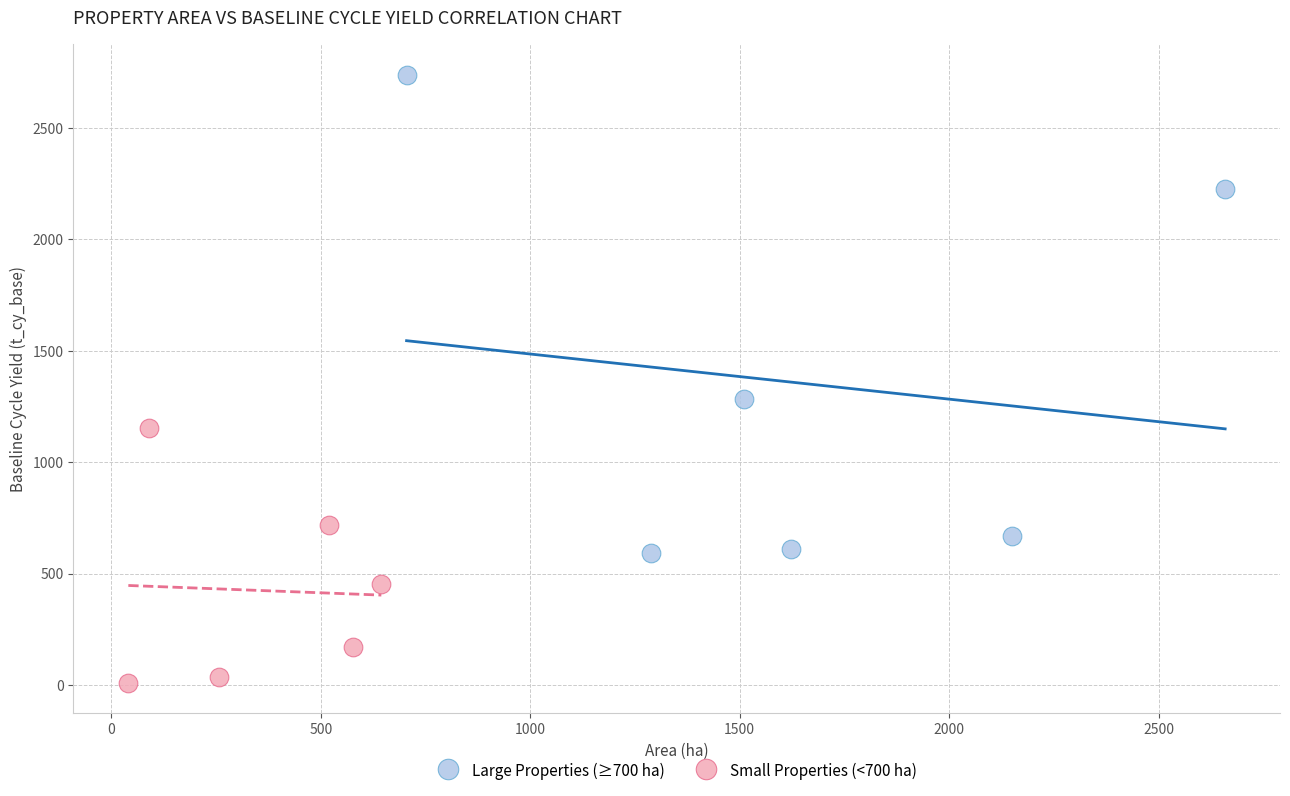

Which series has the widest spread of Y values?

Large Properties (≥700 ha)